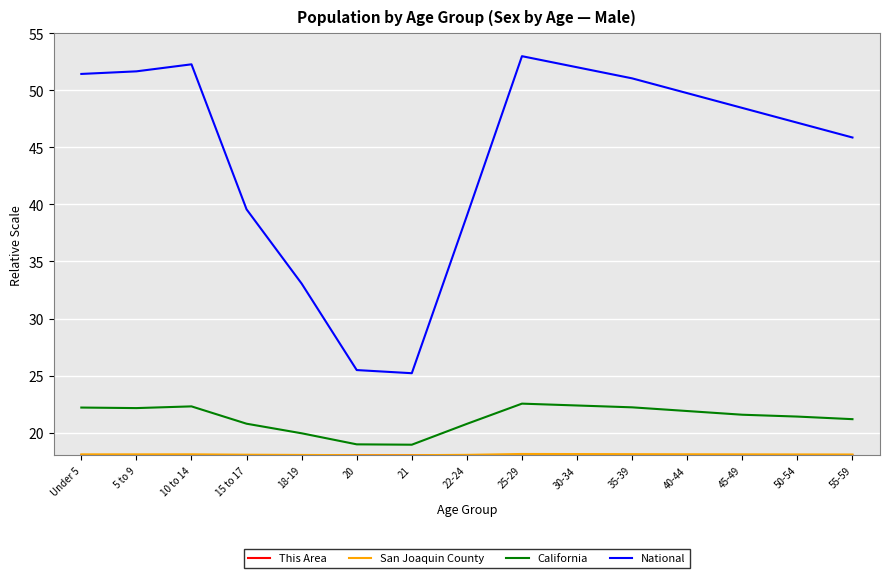

In National, how many points are higher than both neighbors (excluding endpoints)?

2